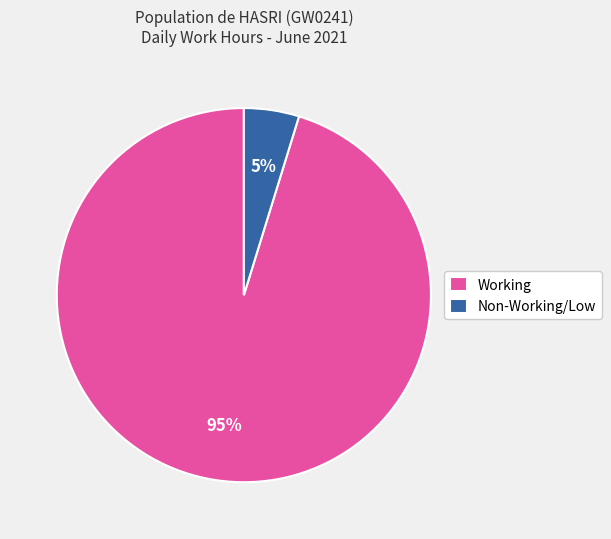

To the nearest percent, what portion does Non-Working/Low represent?

5%